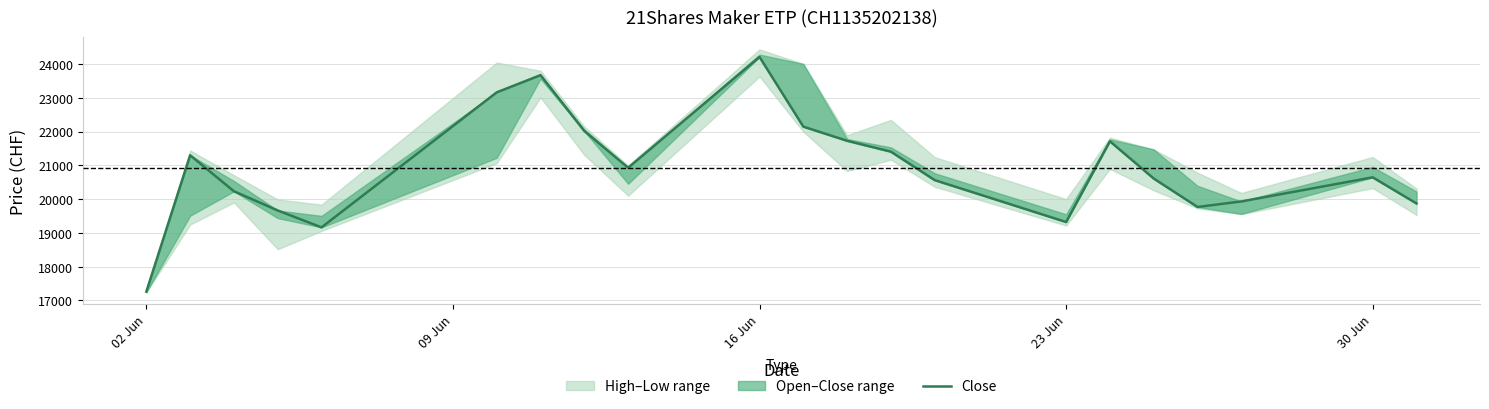

What is the smallest value displayed?

17260